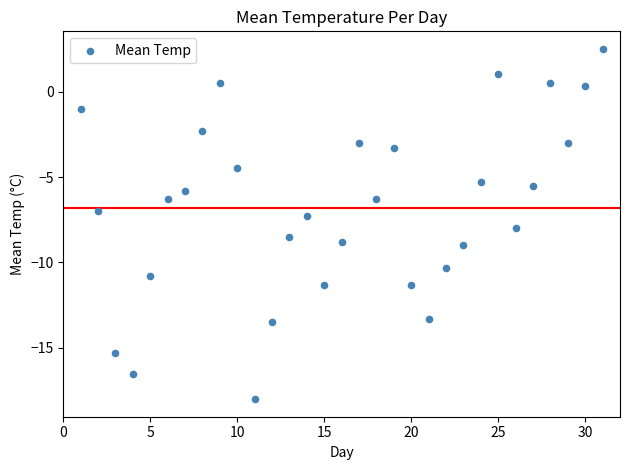

What is the range of Y values (max minus min)?

20.5